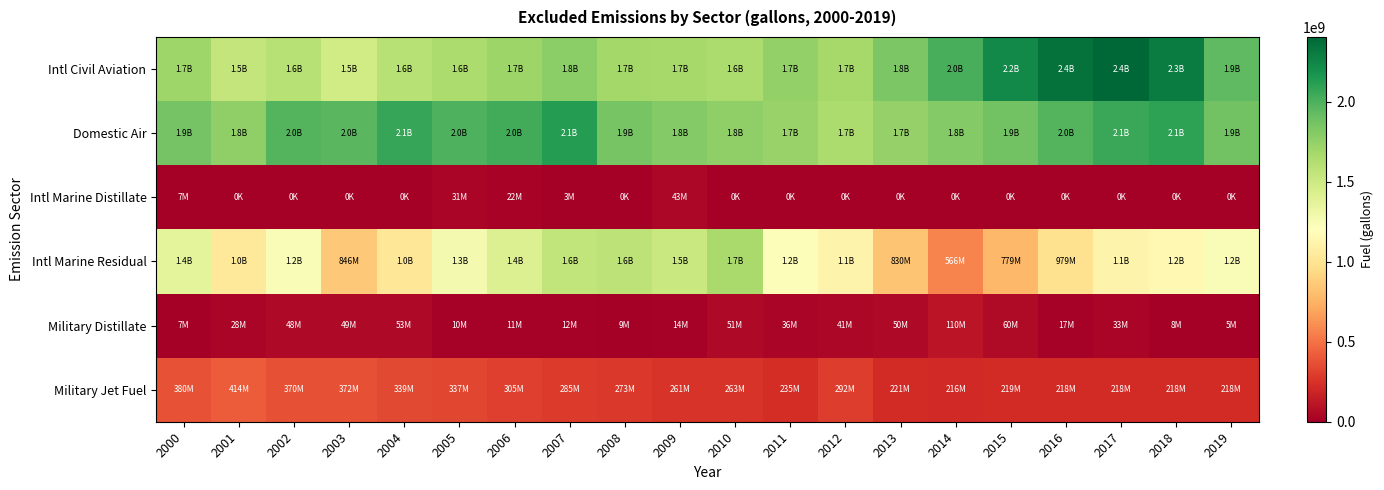

Rank the series at 2008 from lowest to highest value.

Intl Marine Distillate, Military Distillate, Military Jet Fuel, Intl Marine Residual, Intl Civil Aviation, Domestic Air